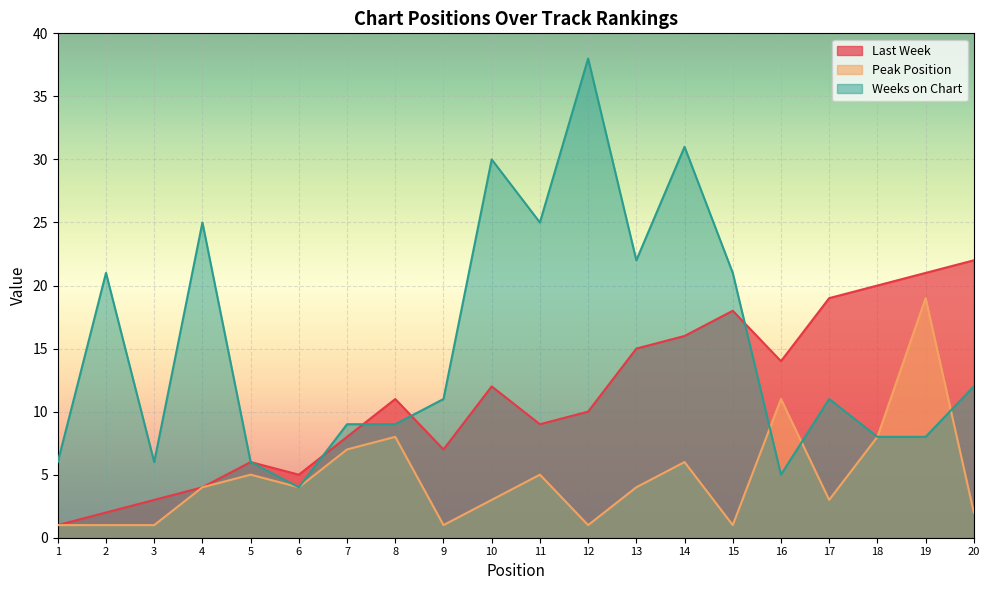

Which category has the lowest value across all series?

1